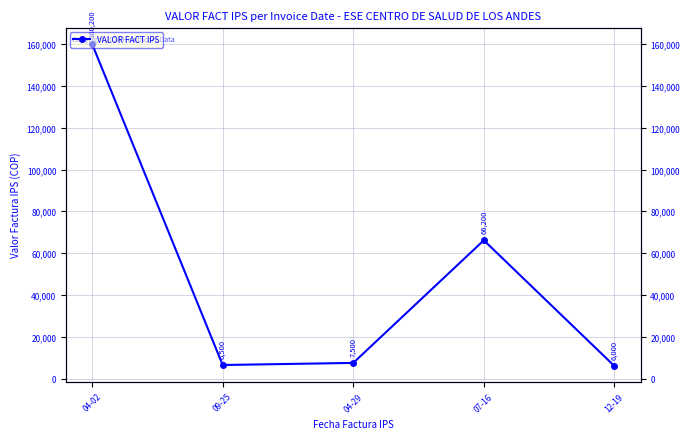

At which category does the chart reach its minimum across all series?

12-19